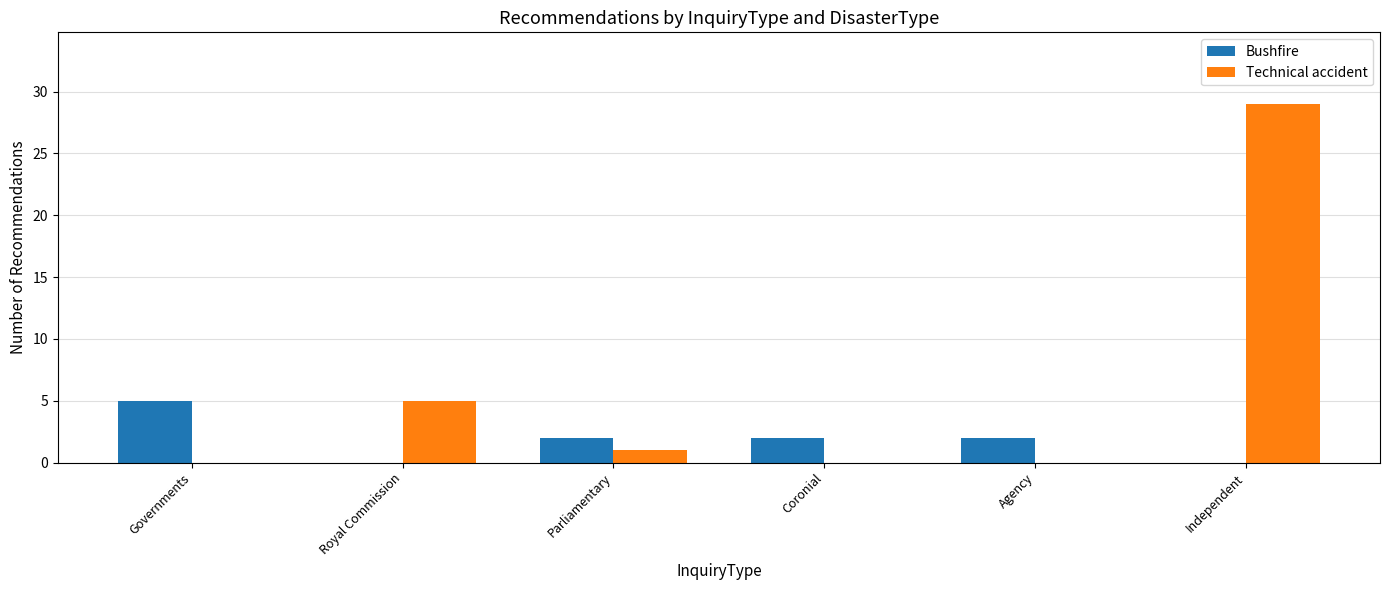

What is the highest value of the Bushfire series?

5